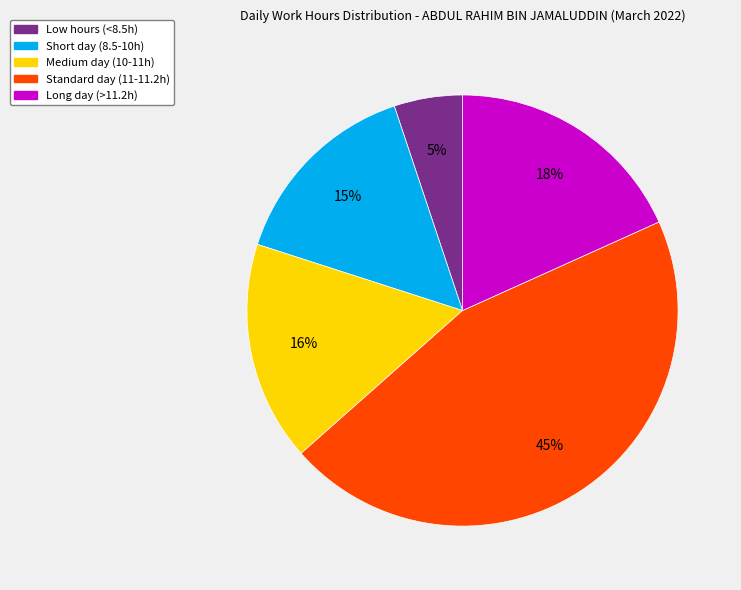

How many segments does this pie chart have?

5